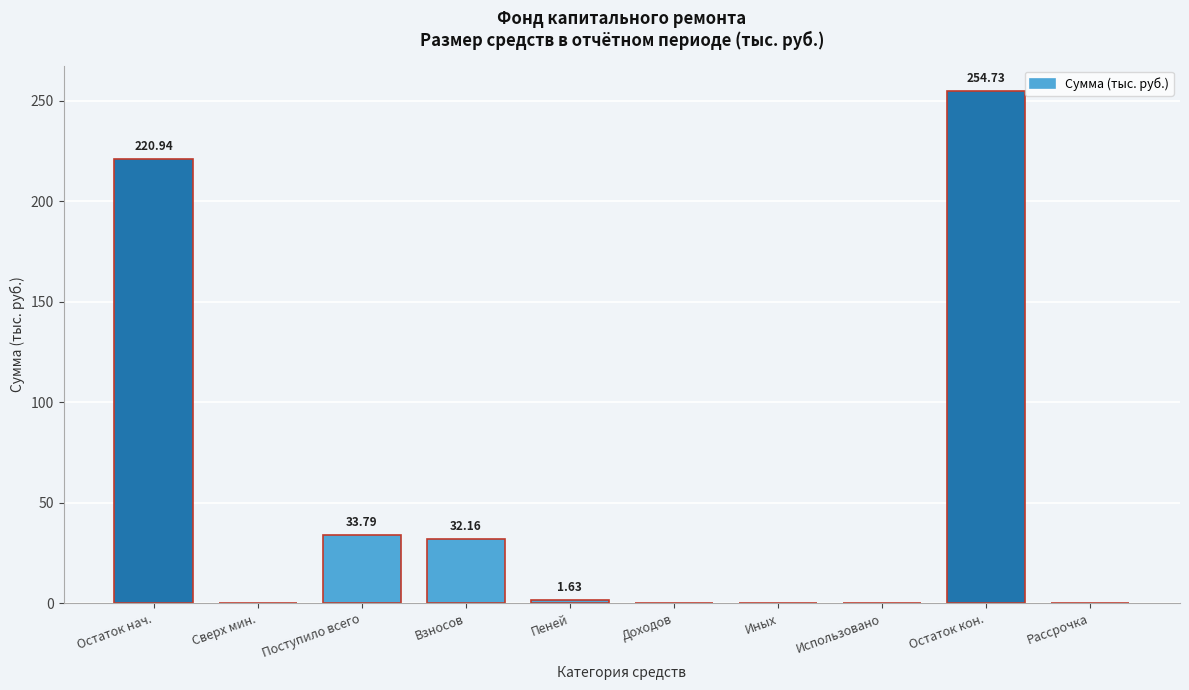

At which label does the data first exceed 1?

Остаток нач.